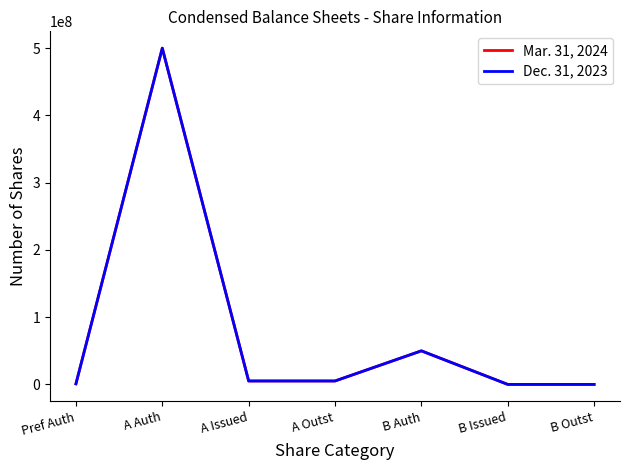

At which category is the sum across all series the highest?

A Auth